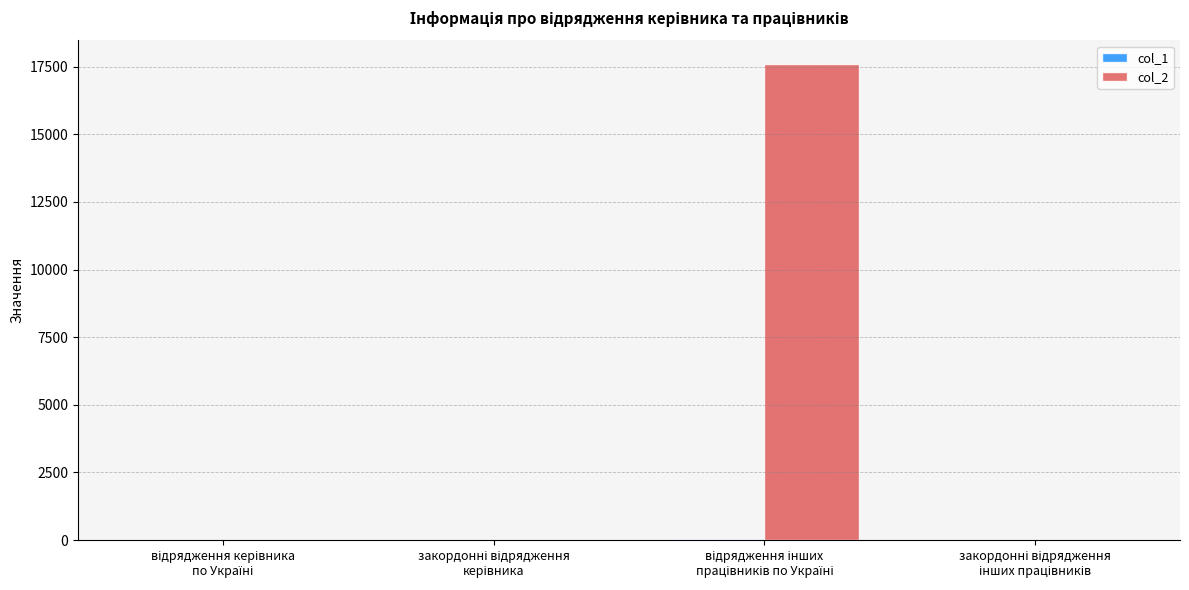

What is the sum of all col_2 values?

17592.5